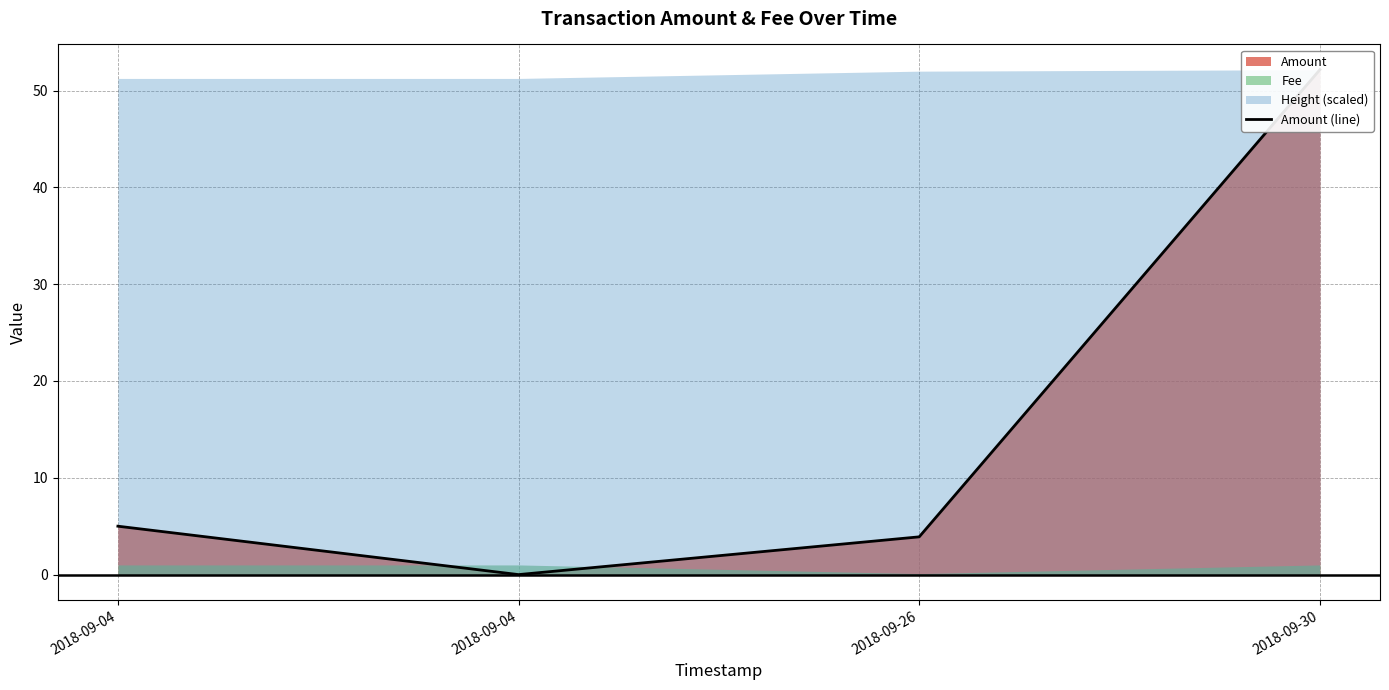

True or false: the data shows 52.2 at 2018-09-30.

True